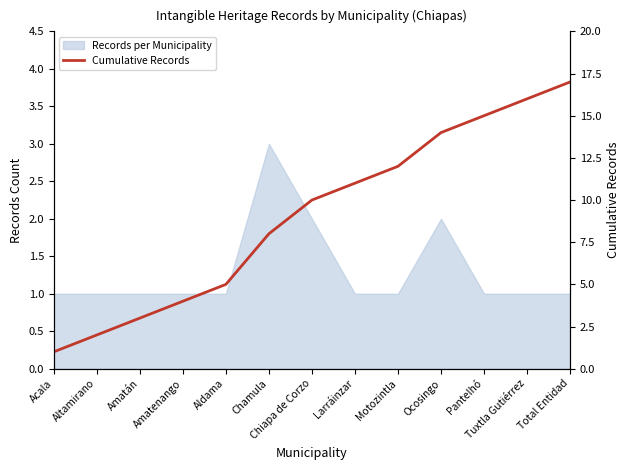

What is the value of the 12th point from the left?

16